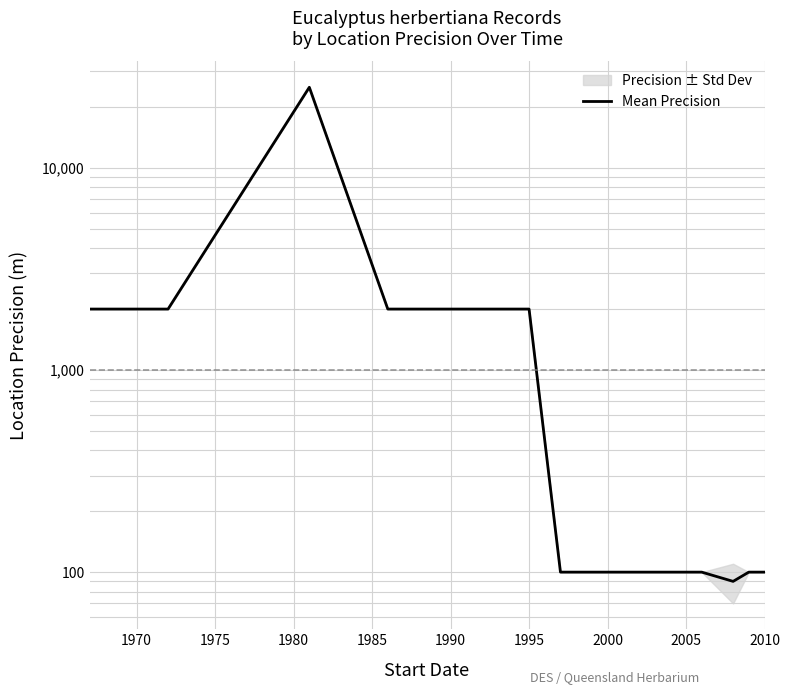

Reading right to left, transcribe all the data shown in this chart.

100	100	90	100	100	100	100	100	100	2000	2000	2000	2000	2000	2000	25000	2000	2000